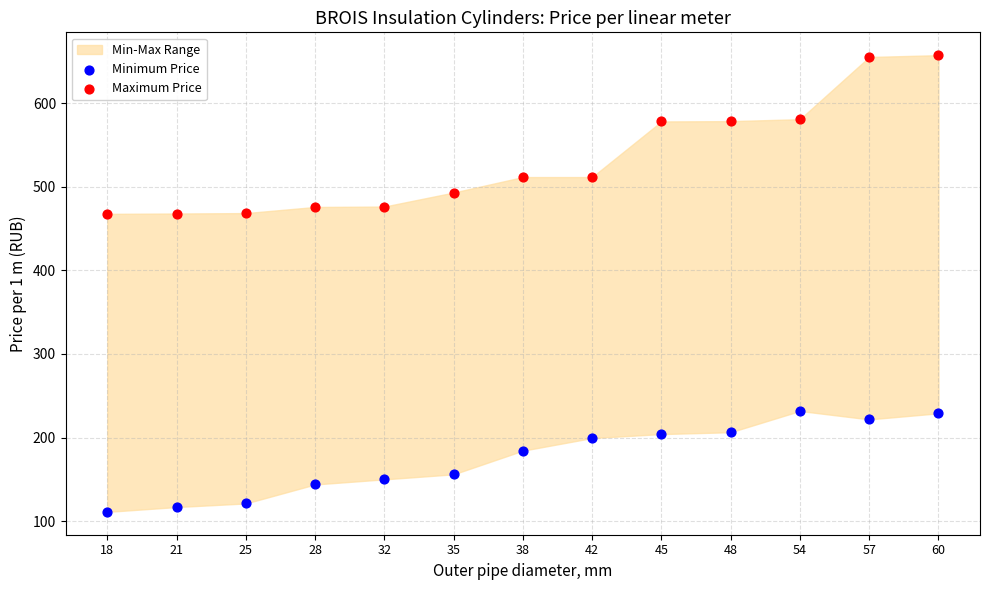

Which series contains the highest Y value?

Maximum Price